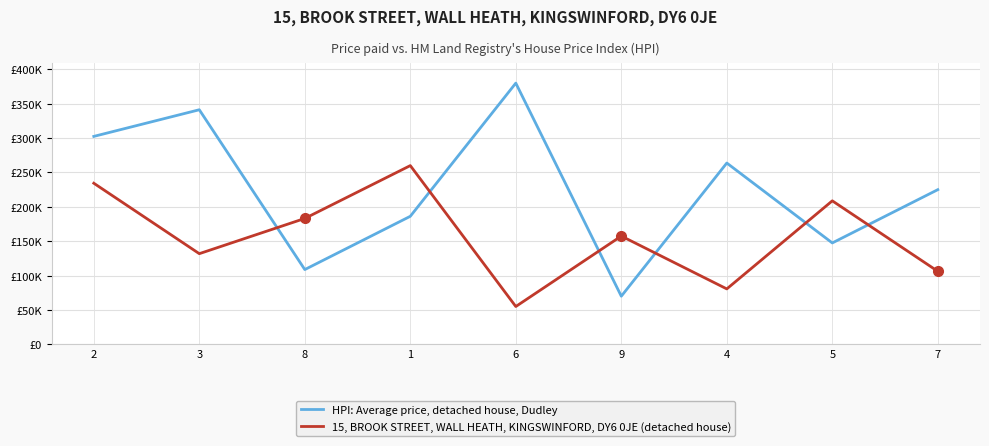

Which category has the lowest value in the 15, BROOK STREET, WALL HEATH, KINGSWINFORD, DY6 0JE (detached house) series?

6